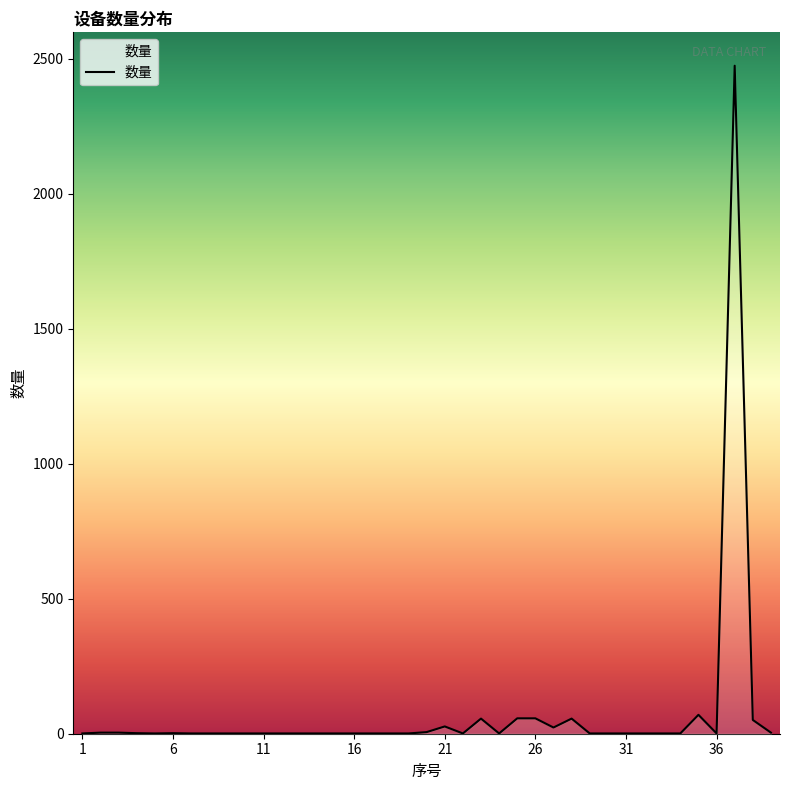

What is the greatest value displayed?

2475